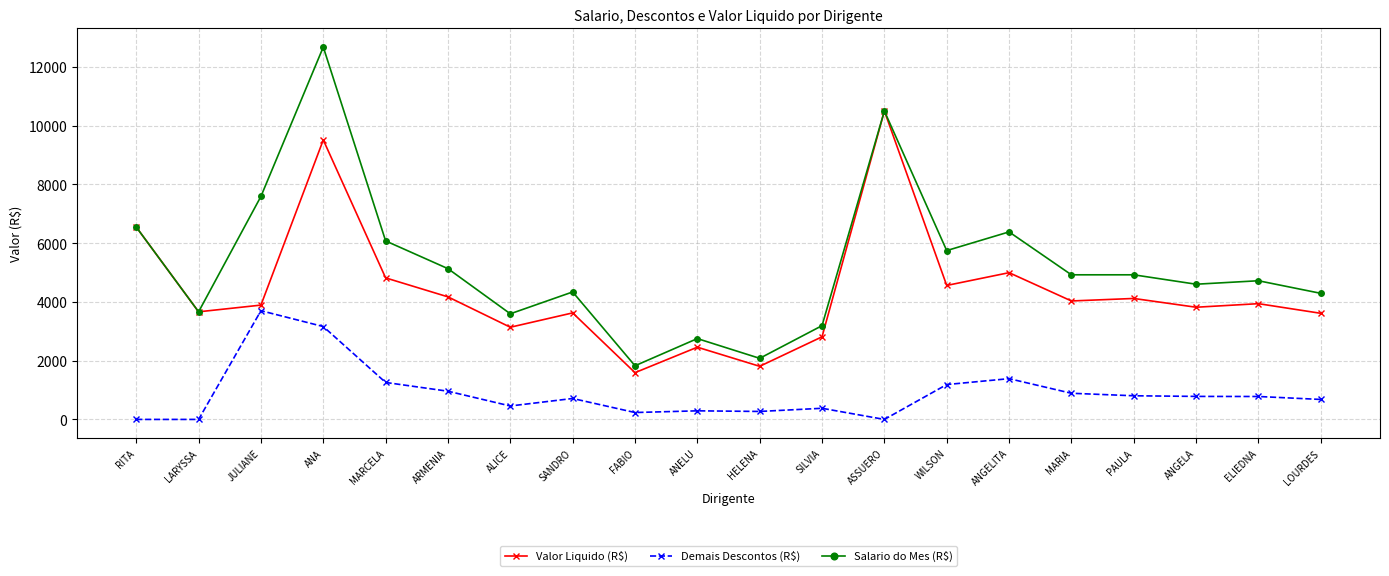

What are all the series names shown in the legend?

Valor Liquido (R$), Demais Descontos (R$), Salario do Mes (R$)